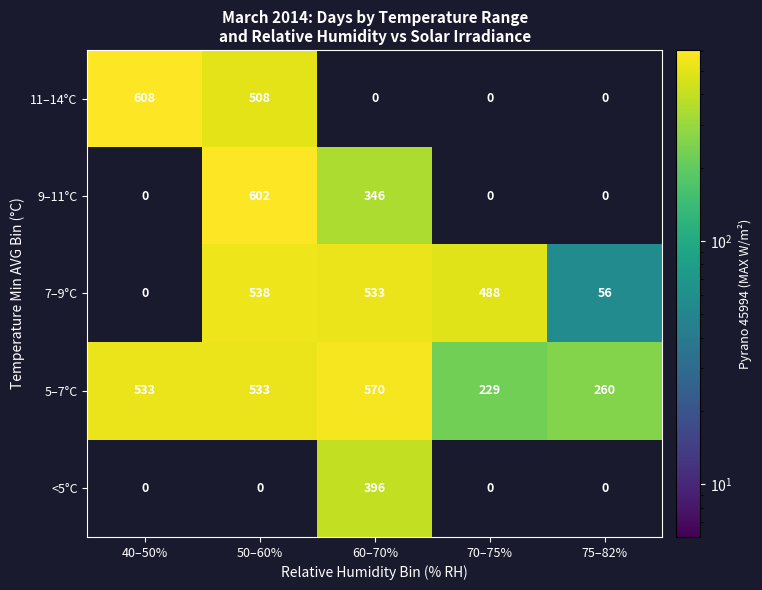

Between 50–60% and 60–70%, which series saw the biggest shift?

11–14°C